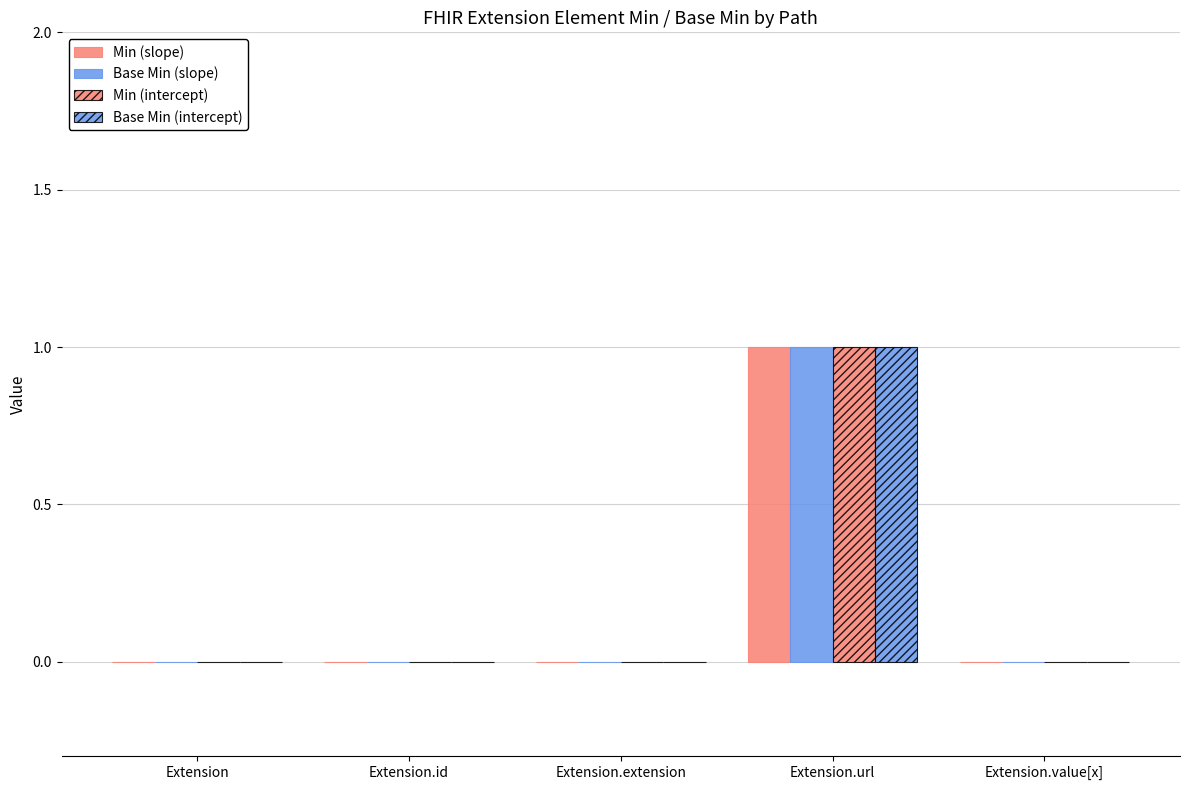

Count the number of categories in the chart.

5